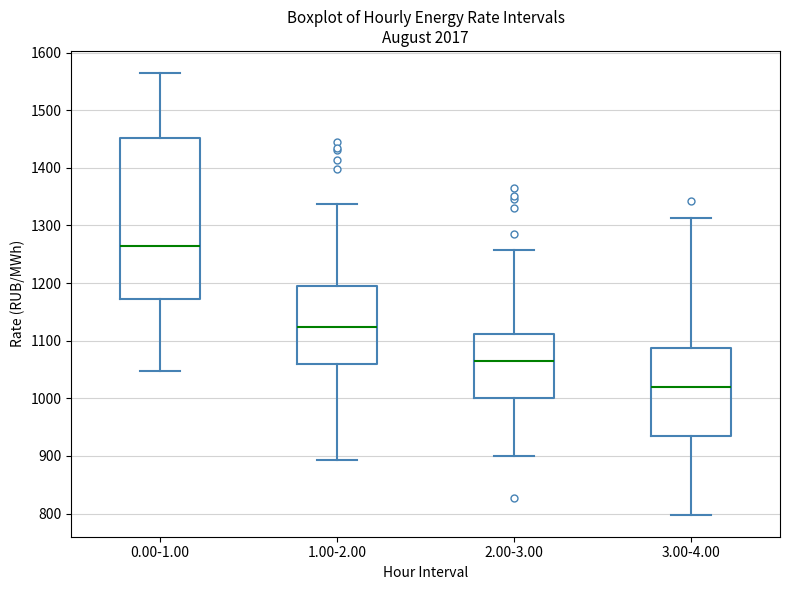

Comparing the boxes themselves (not the whiskers), which one is the tallest?

0.00-1.00